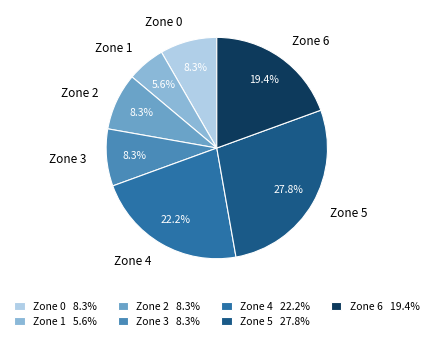

Between Zone 0 and Zone 4, which is larger?

Zone 4